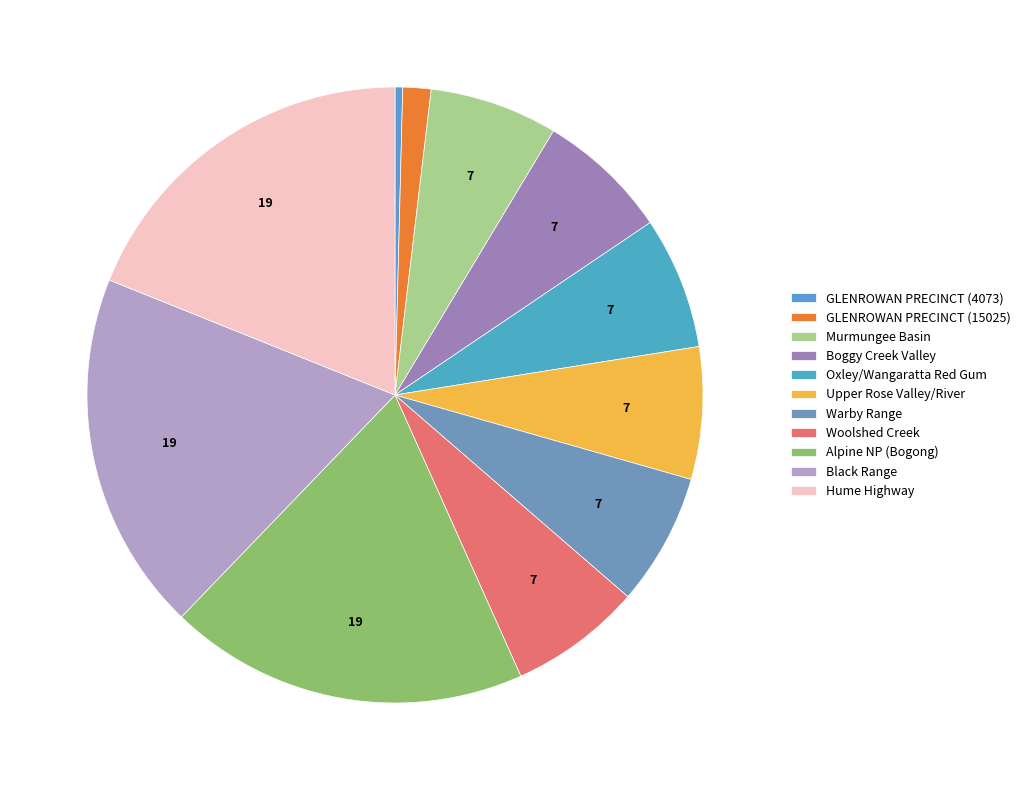

Count the number of slices in the pie.

11